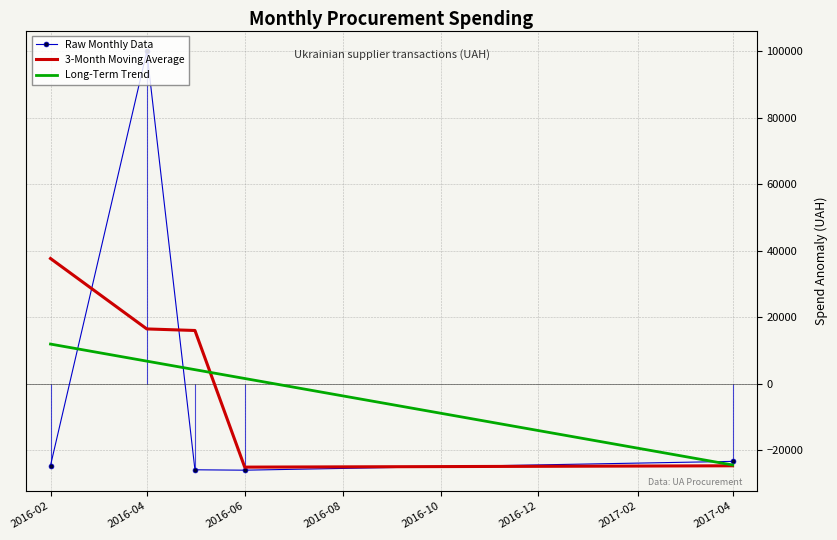

The value of Long-Term Trend at 2016-04 is 3644.8. True or false?

False